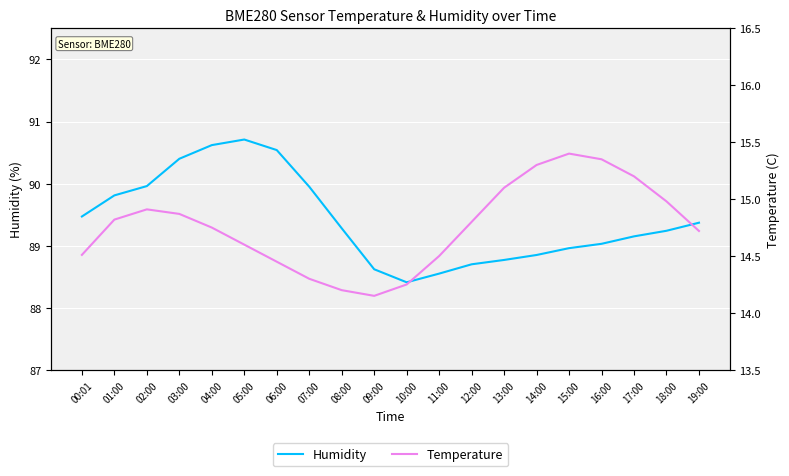

What is the highest value of the Humidity series?

90.7